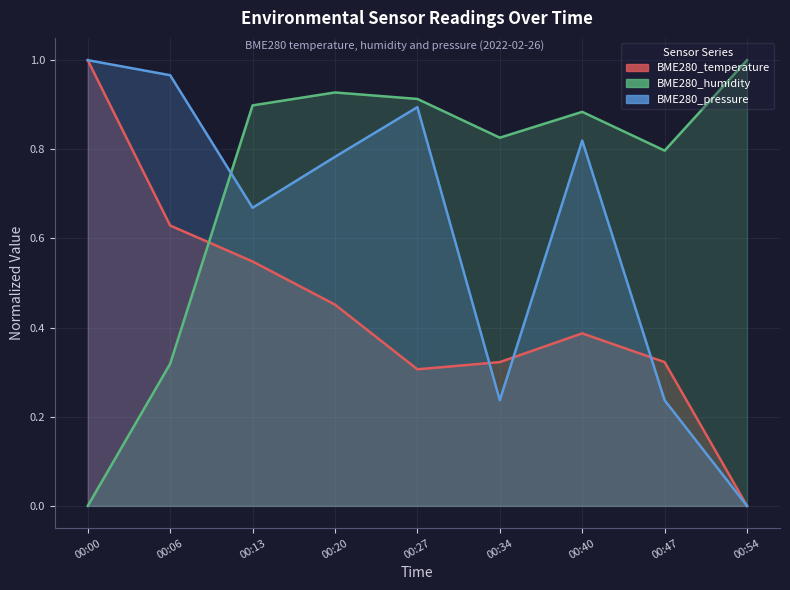

At how many categories does at least one series exceed 0?

9